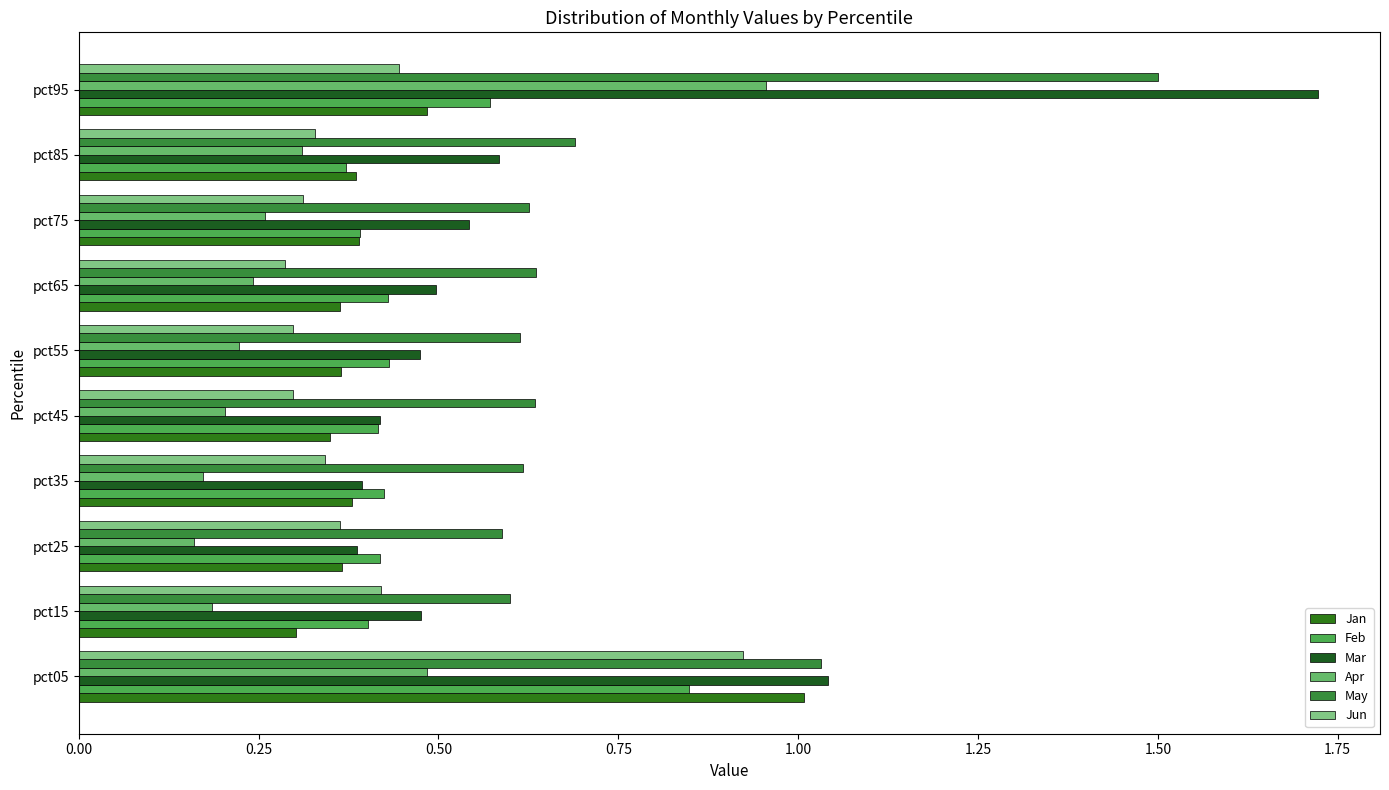

How many distinct data groups are displayed?

6